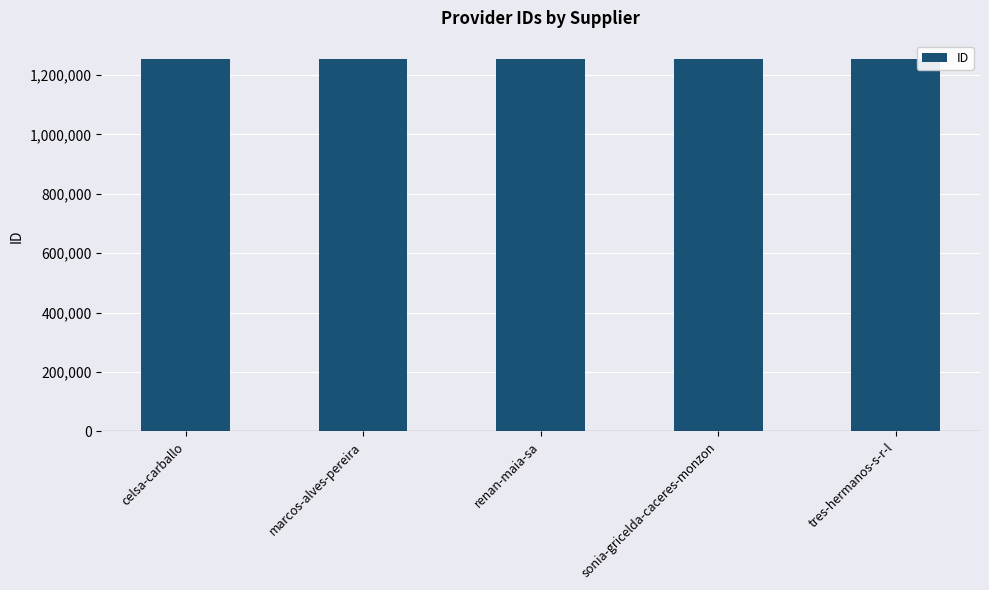

What is the ratio of the value at marcos-alves-pereira to the value at sonia-gricelda-caceres-monzon?

1.0